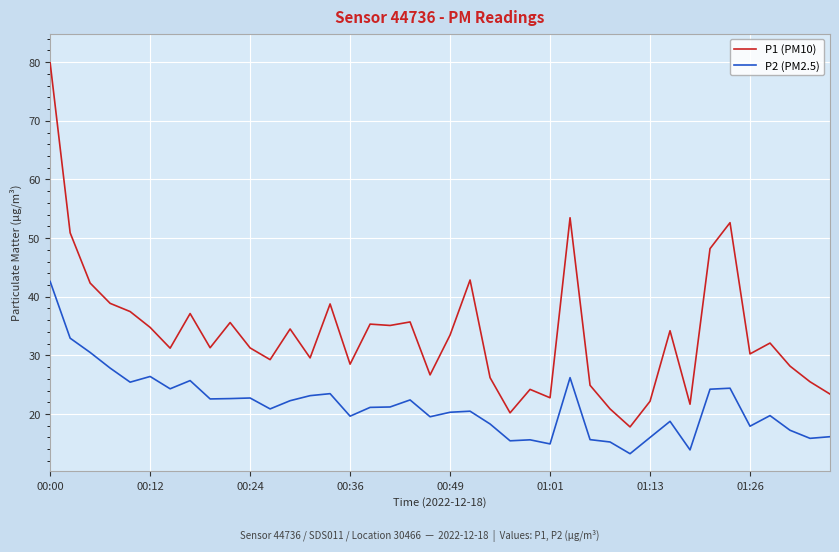

Rank the series by their average value, from lowest to highest.

P2 (PM2.5), P1 (PM10)